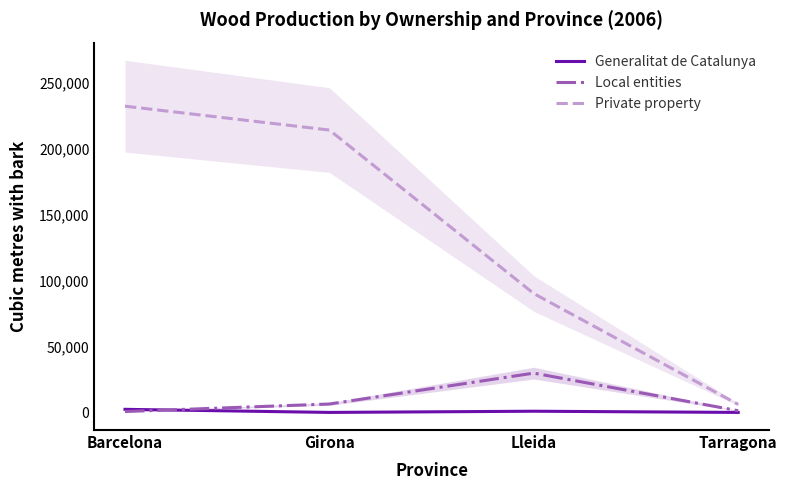

Reading left to right, list all the values displayed in this chart.

Generalitat de Catalunya: 2341	0	904	0
Local entities: 659	6385	29821	1287
Private property: 232413	214281	90188	6070